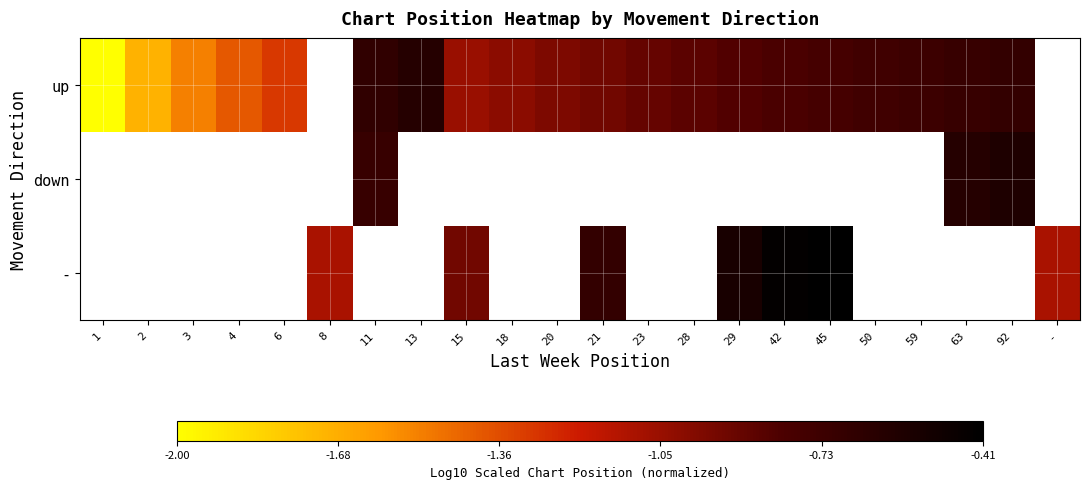

What is the smallest value displayed?

-2.0